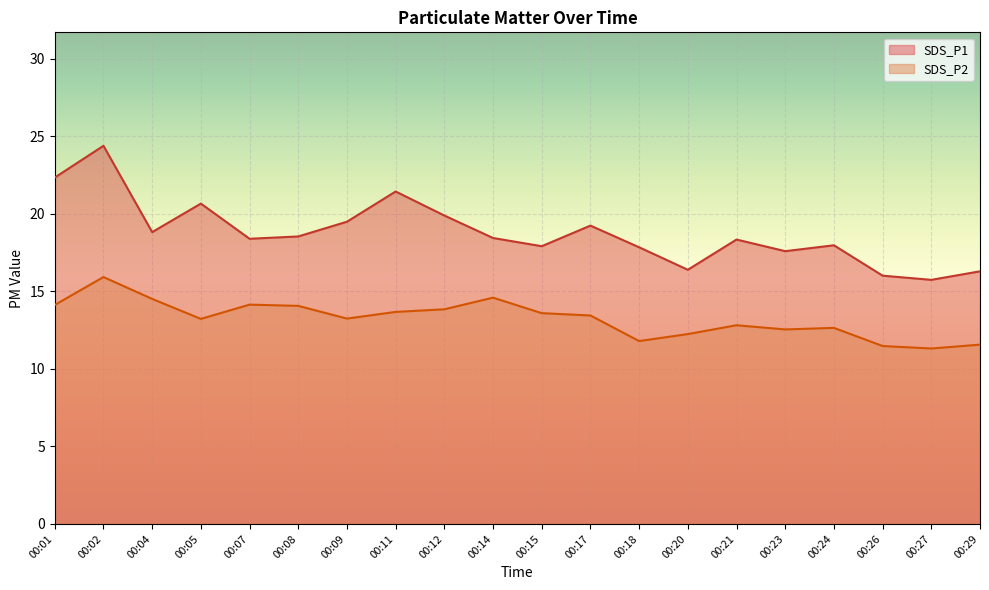

Reading left to right, transcribe all the data shown in this chart.

SDS_P1: 00:01=22.4	00:02=24.4	00:04=18.8	00:05=20.7	00:07=18.4	00:08=18.6	00:09=19.5	00:11=21.4	00:12=19.9	00:14=18.4	00:15=17.9	00:17=19.2	00:18=17.9	00:20=16.4	00:21=18.4	00:23=17.6	00:24=18.0	00:26=16.0	00:27=15.8	00:29=16.3
SDS_P2: 00:01=14.1	00:02=15.9	00:04=14.5	00:05=13.2	00:07=14.2	00:08=14.1	00:09=13.2	00:11=13.7	00:12=13.8	00:14=14.6	00:15=13.6	00:17=13.4	00:18=11.8	00:20=12.2	00:21=12.8	00:23=12.6	00:24=12.7	00:26=11.5	00:27=11.3	00:29=11.6